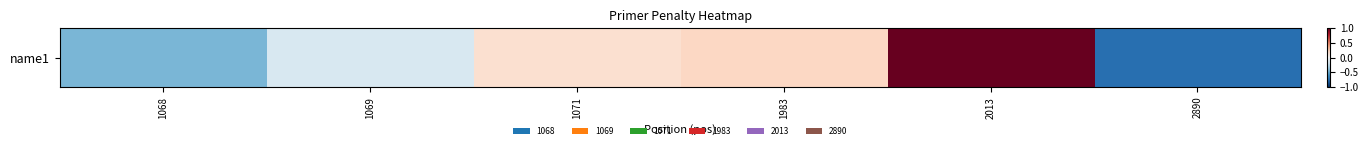

At which label does the data first exceed 0?

1071